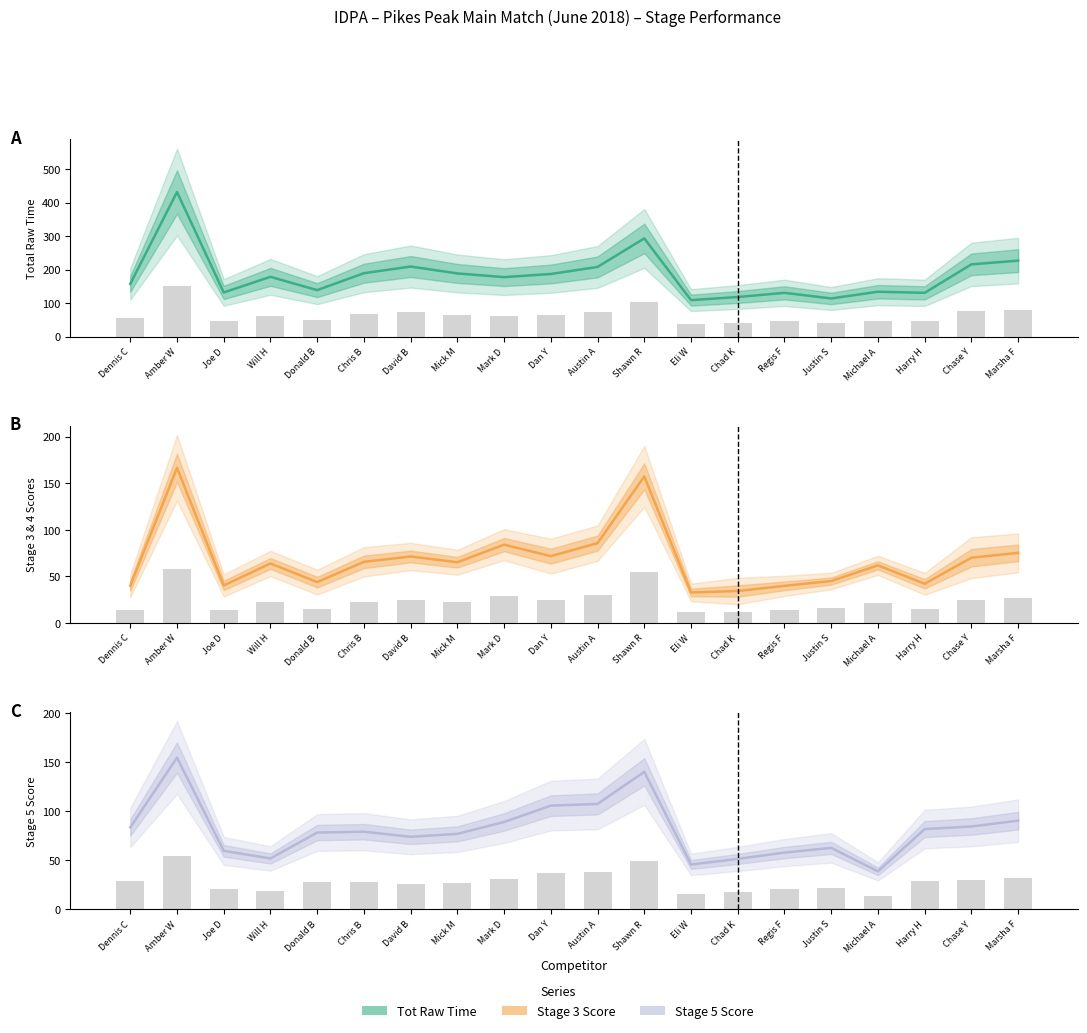

Which series has the largest total across all categories?

Tot Raw Time